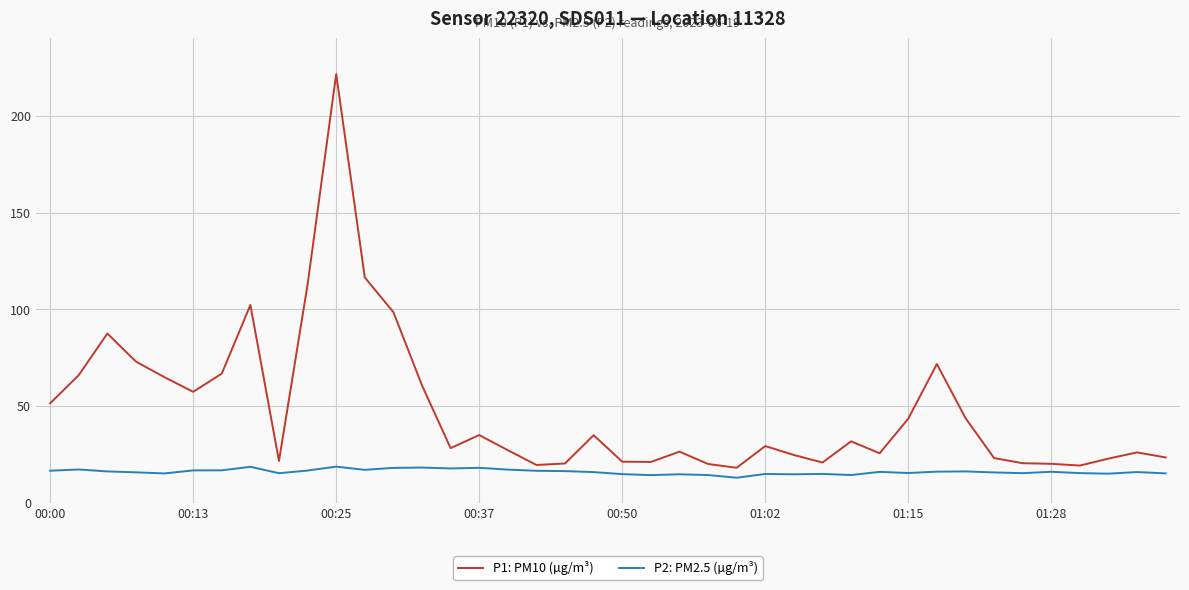

Which series has the widest spread of values?

P1: PM10 (µg/m³)